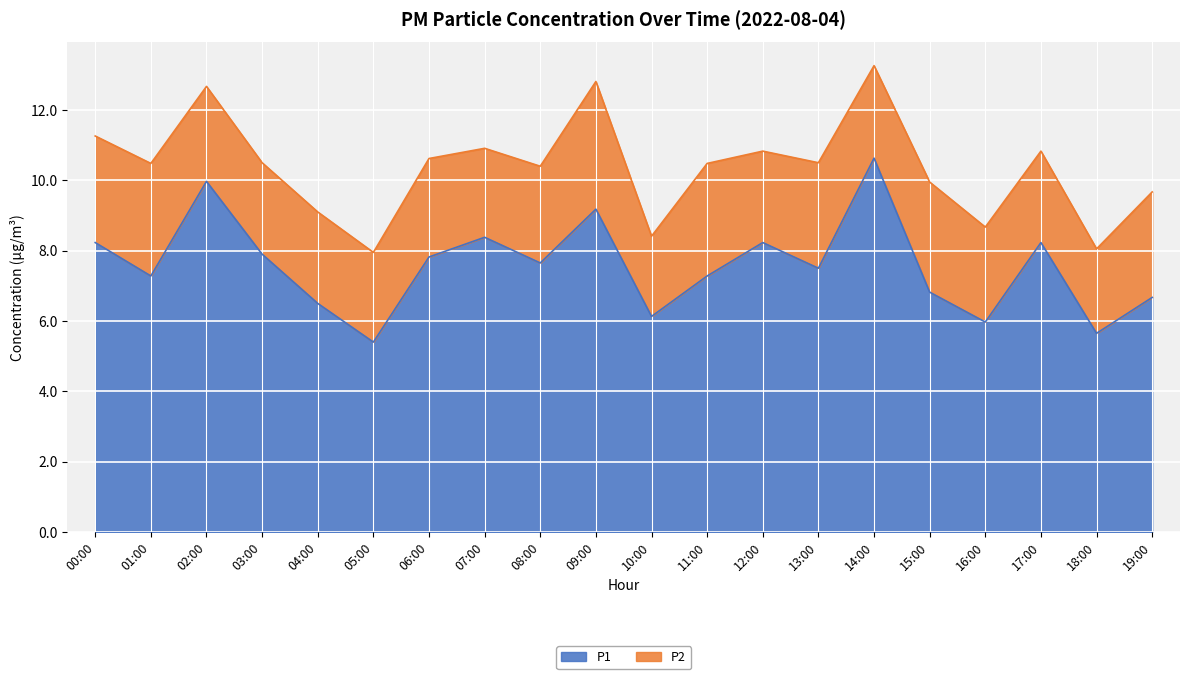

At which category does the chart reach its minimum across all series?

05:00